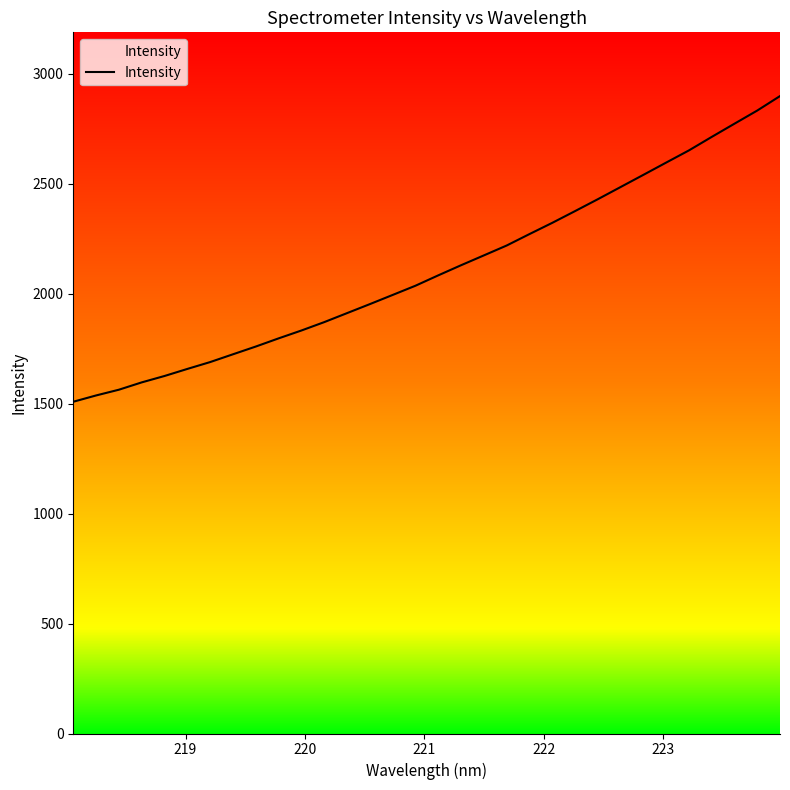

What is the difference between the maximum and minimum values?

1390.3